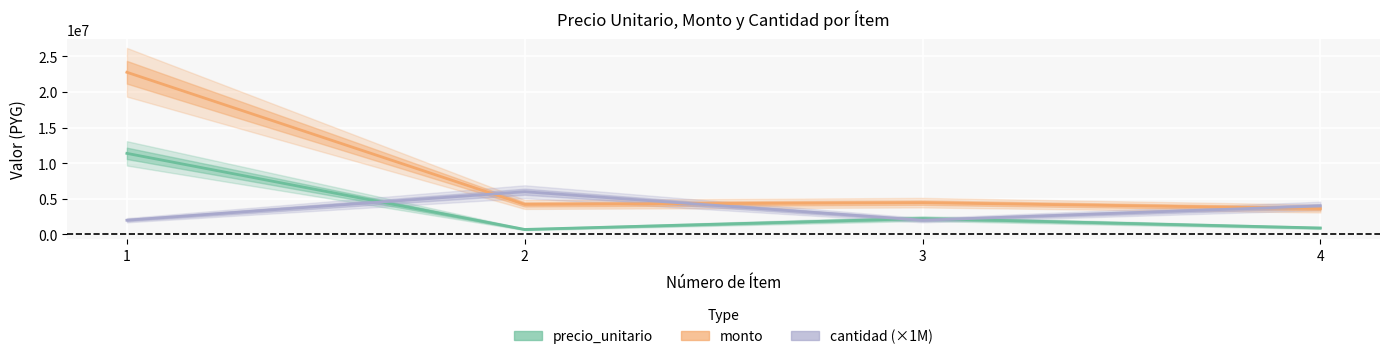

Read the precio_unitario value at 2, to the nearest 100.

702700